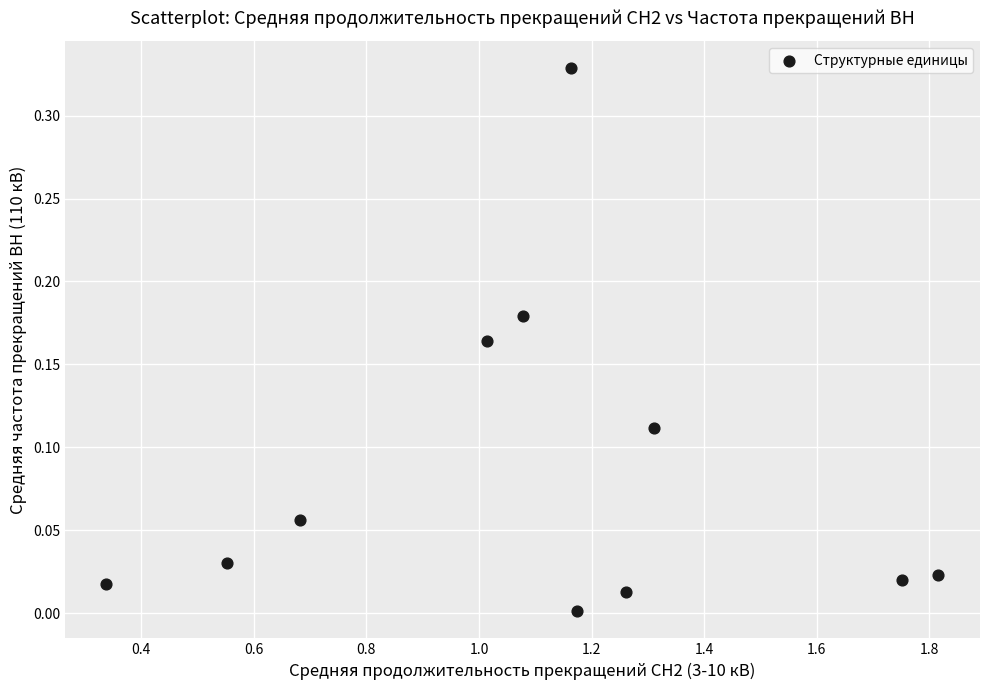

What is the average X value?

1.1